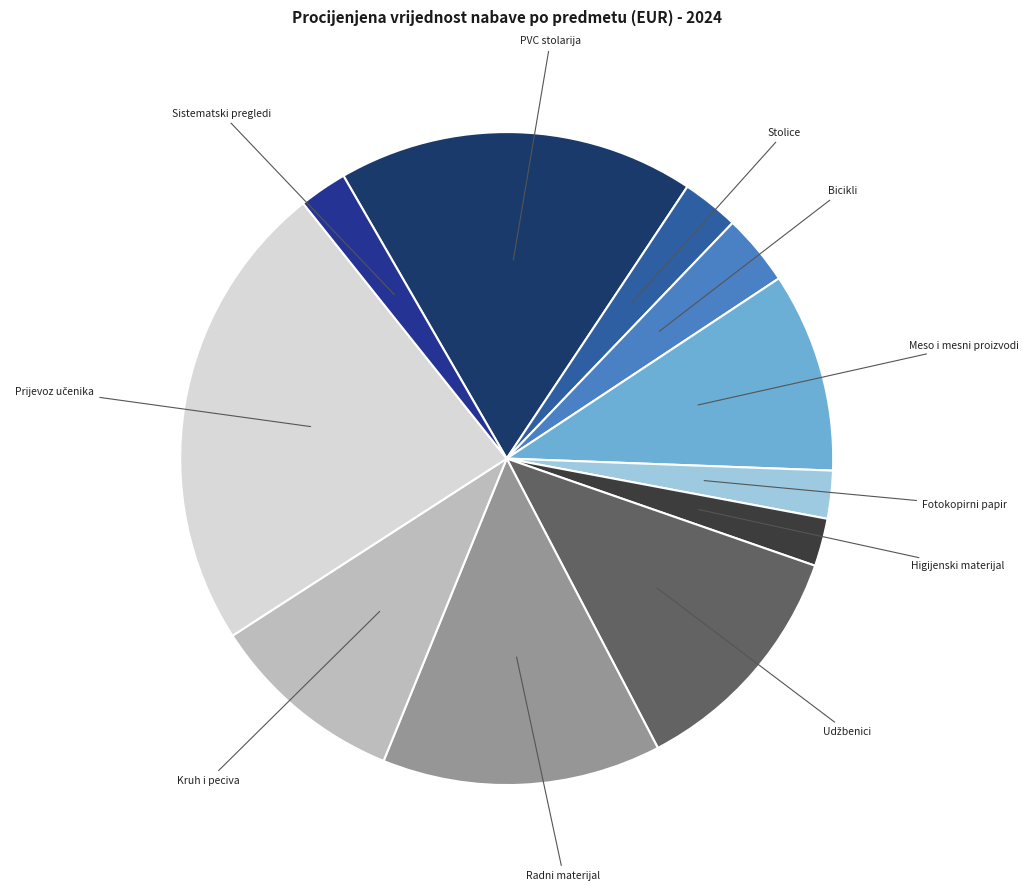

Does any single category account for the majority?

No